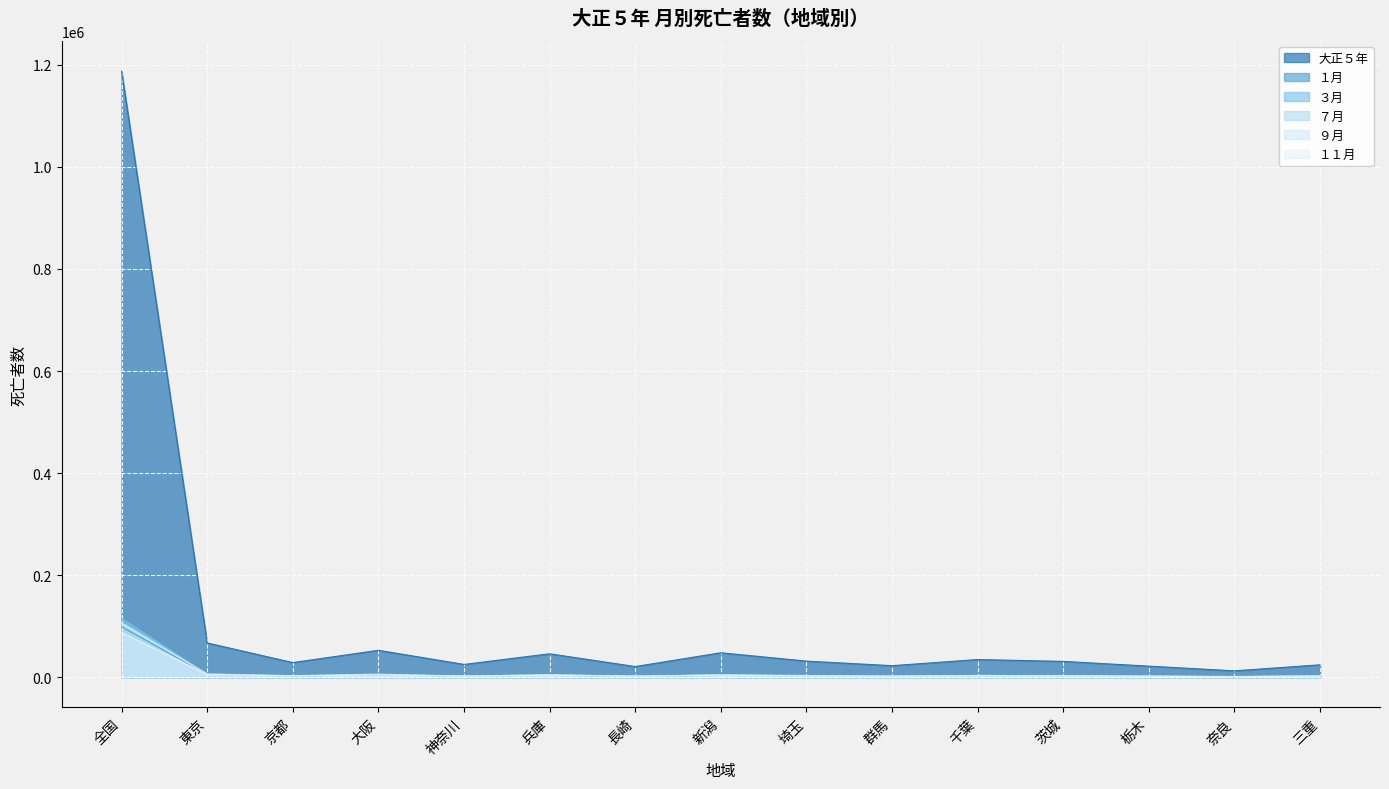

What is the average value of the １１月 series?

8115